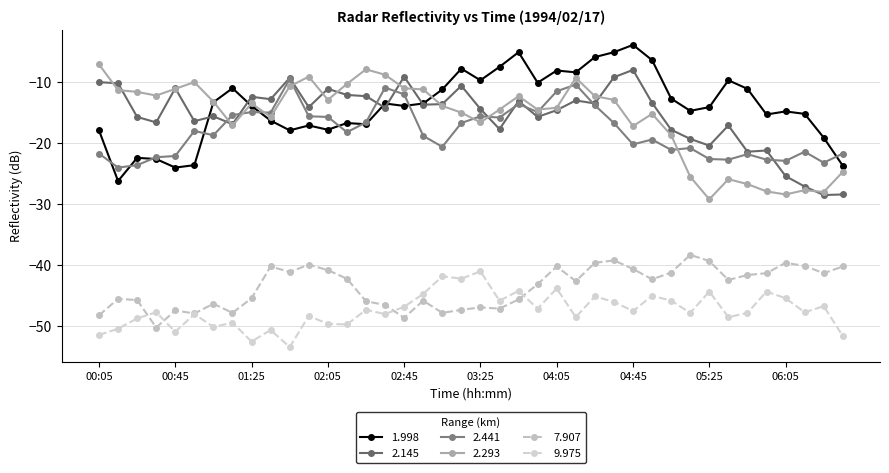

What is the value of the 2.441 point at the 10th from the left?

-15.0